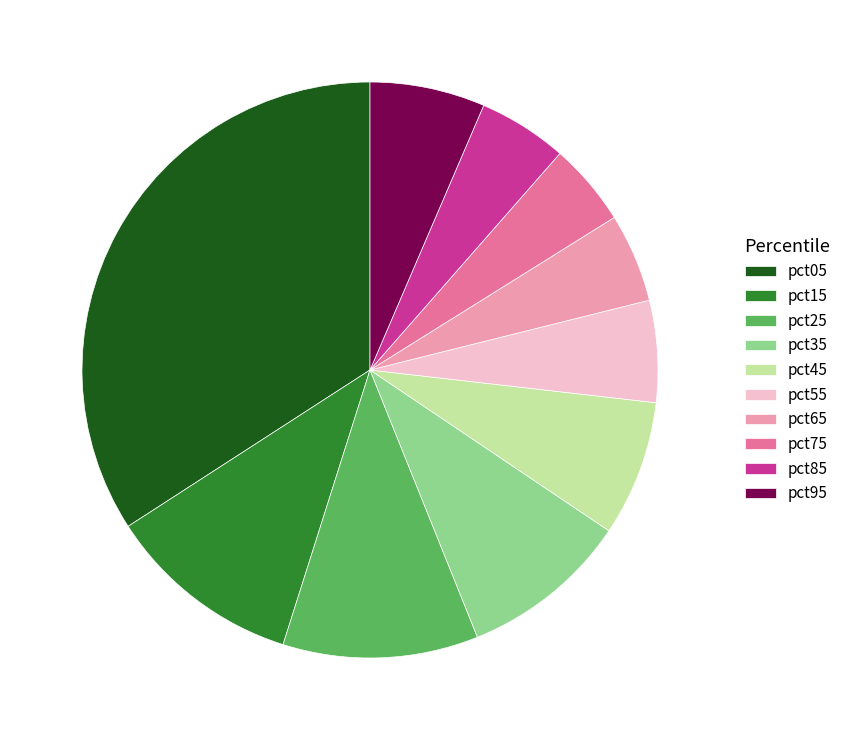

What is the largest slice in the pie chart?

pct05